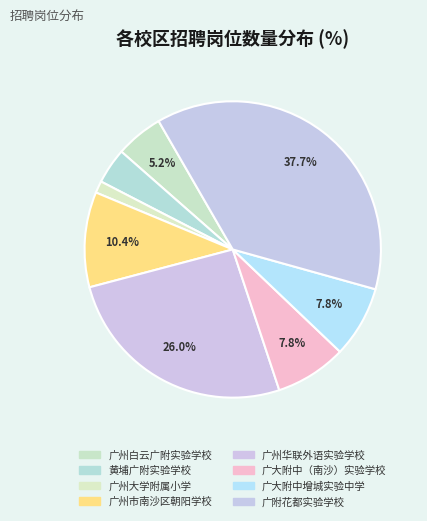

To the nearest percent, what is the difference between the 广州市南沙区朝阳学校 and 广附花都实验学校 slice percentages?

27%